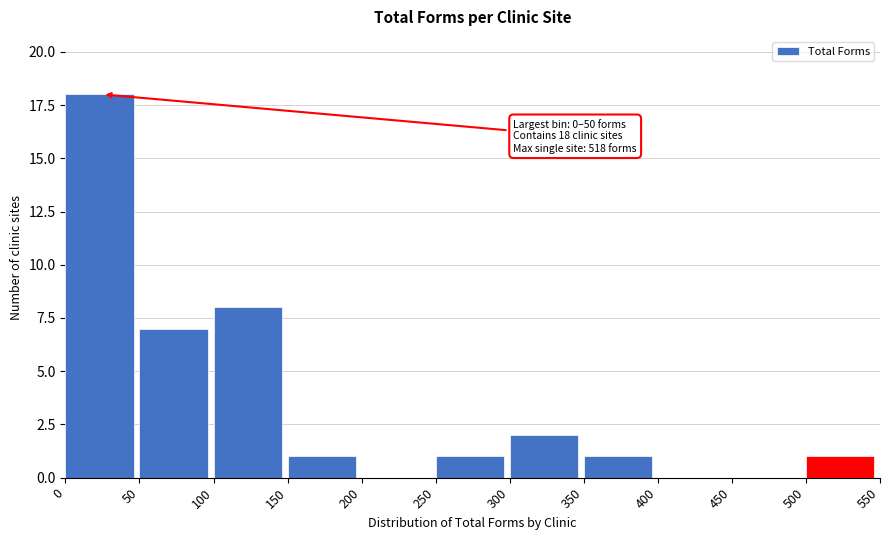

Over which range of the x-axis is the bar tallest?

0 to 50